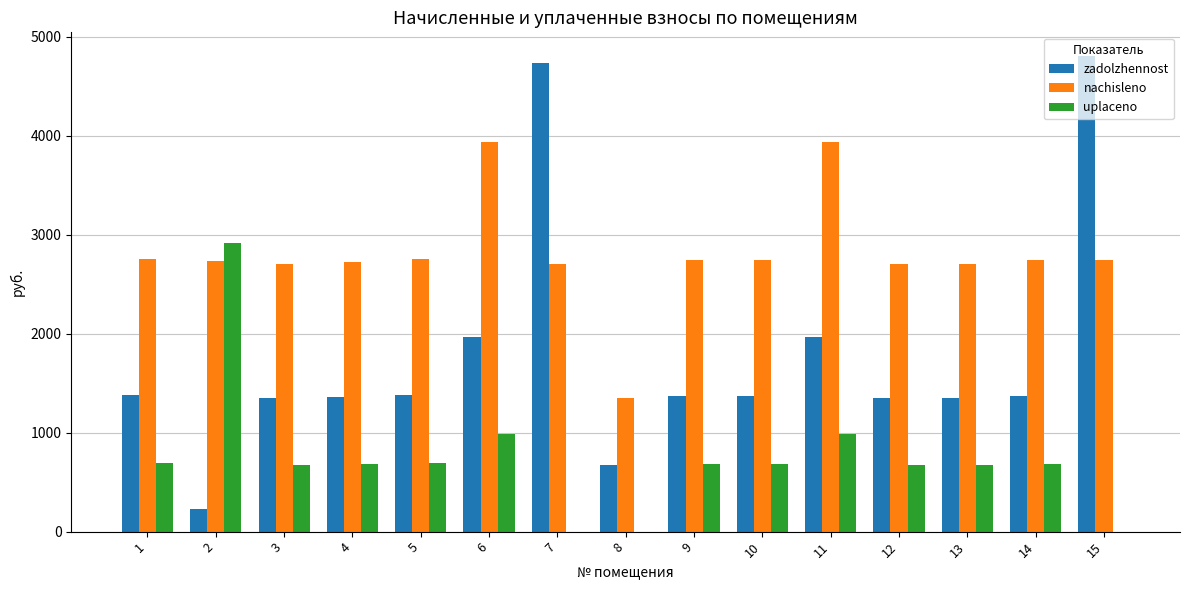

What are all the series names shown in the legend?

zadolzhennost, nachisleno, uplaceno